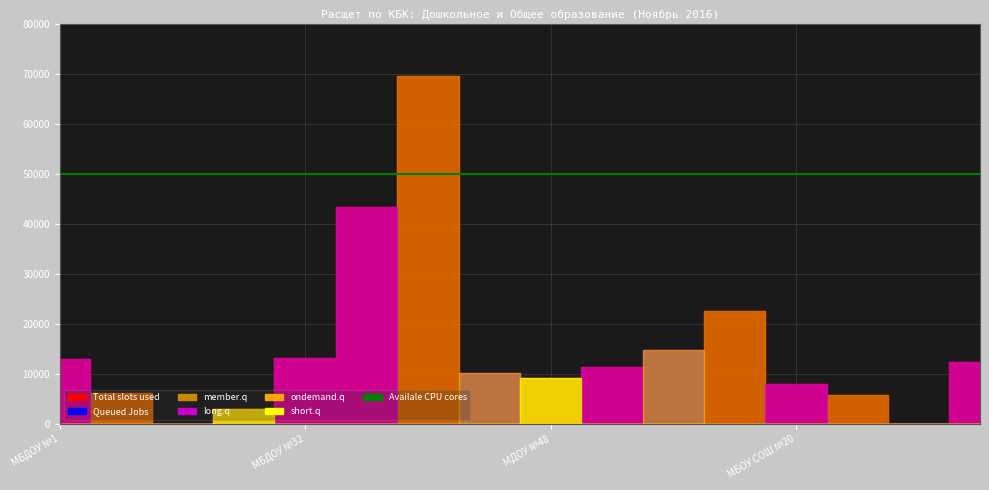

True or false: Total slots used and member.q cross at least once.

False